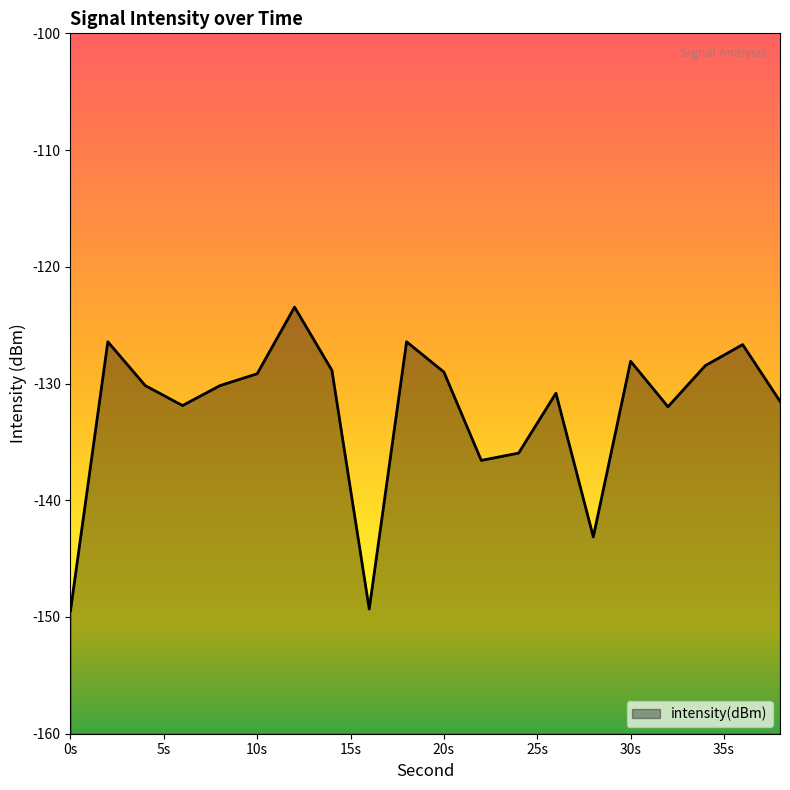

What is the minimum value shown in the chart?

-149.4